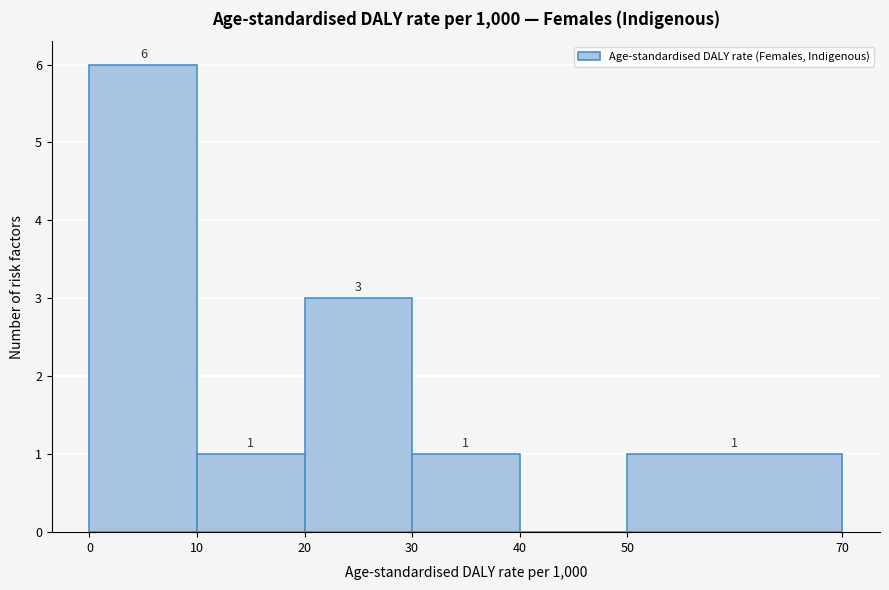

Which range on the x-axis has the tallest bar?

0 to 10